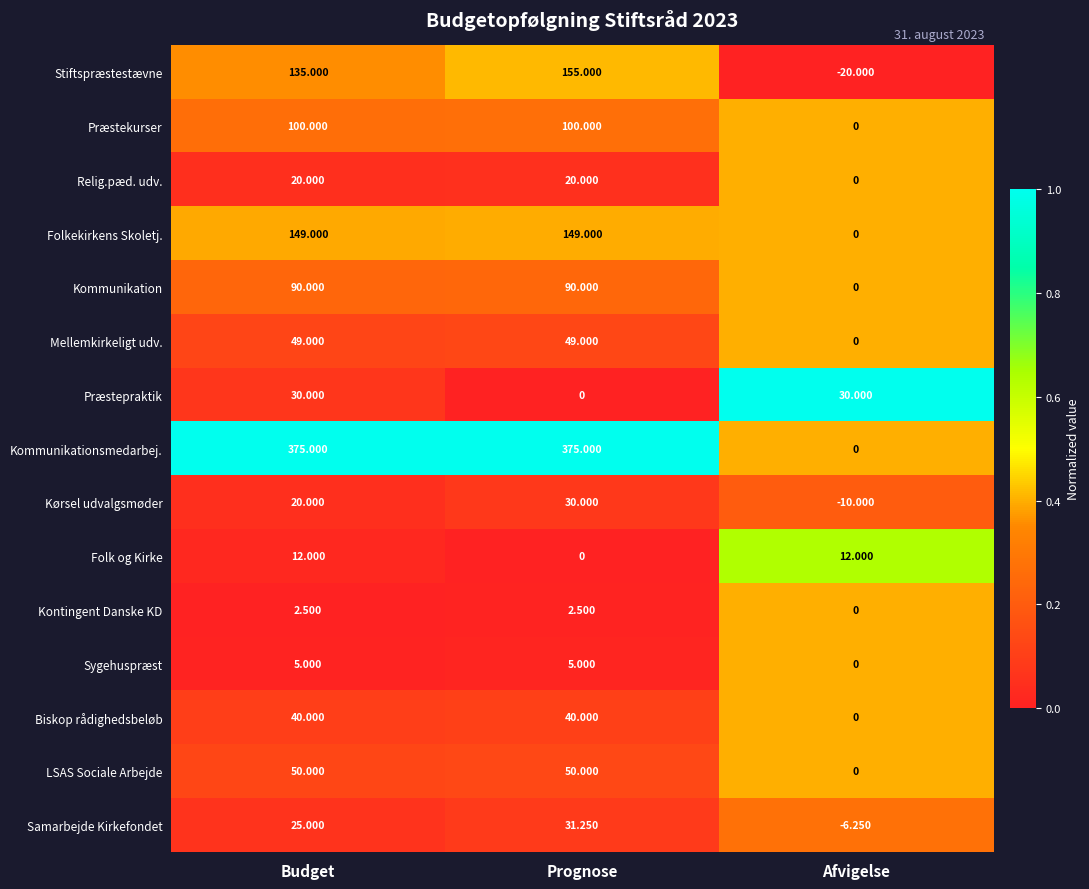

Where is Kontingent Danske KD nearest to the value 1?

Afvigelse